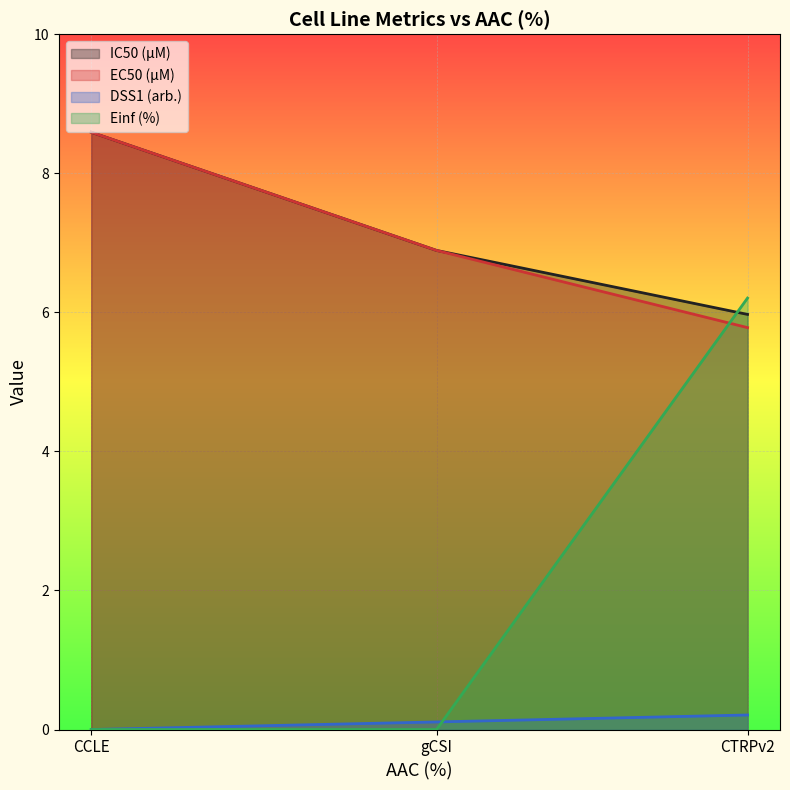

Count the number of data series in this chart.

4